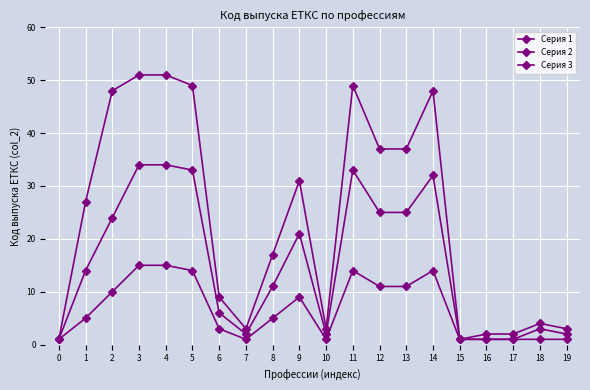

Count the number of categories in the chart.

20